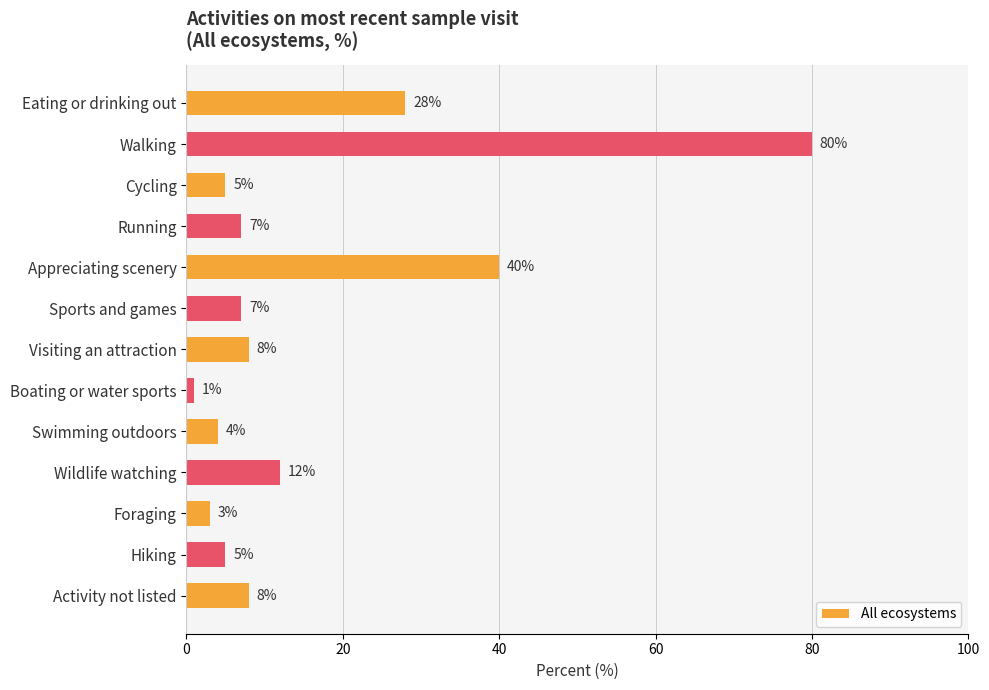

True or false: the data shows 25 at Walking.

False